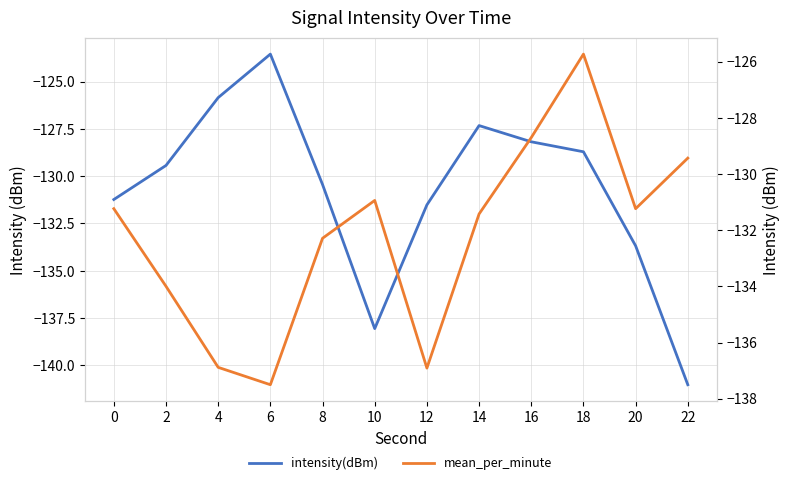

List the series in order of their peak value, lowest first.

mean_per_minute, intensity(dBm)